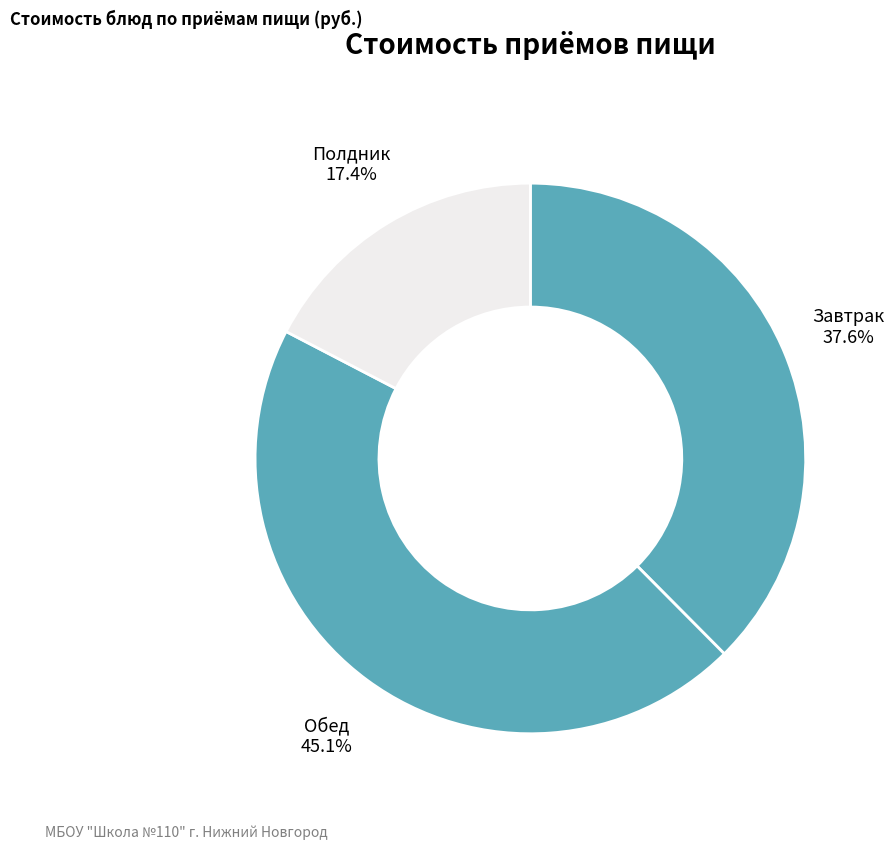

How many slices are in this pie chart?

3